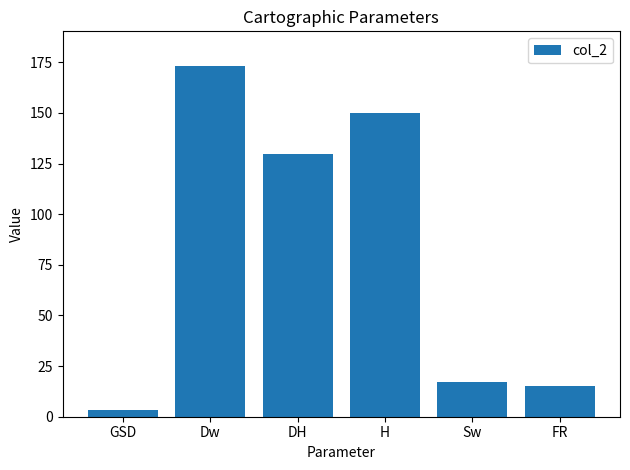

What is the label of the 3rd bar from the left?

DH